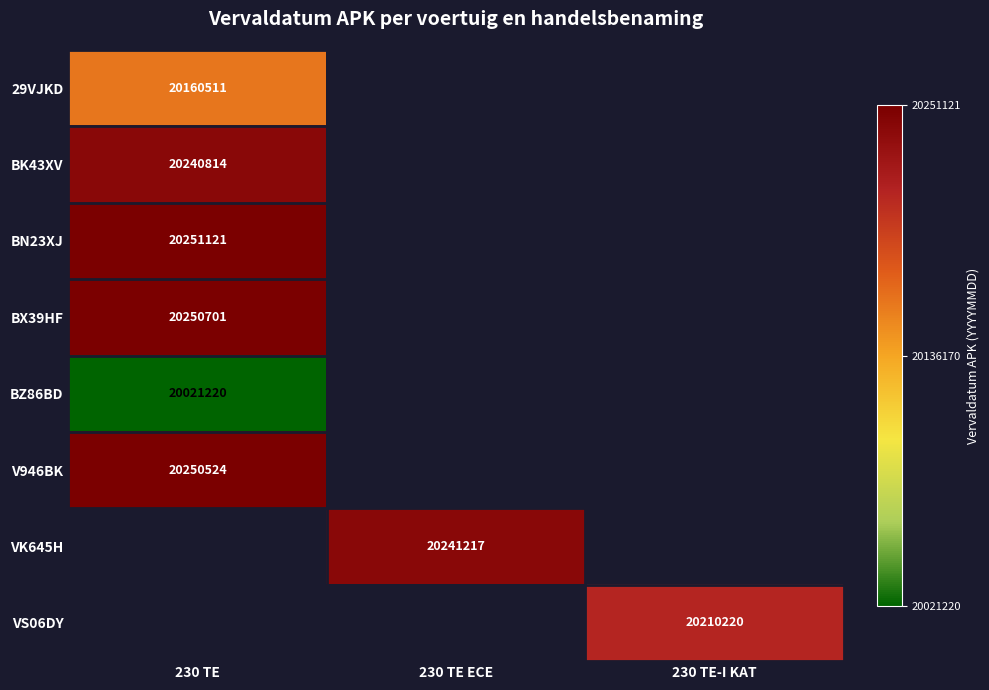

True or false: VS06DY has a value of 20210220 at 230 TE-I KAT.

True